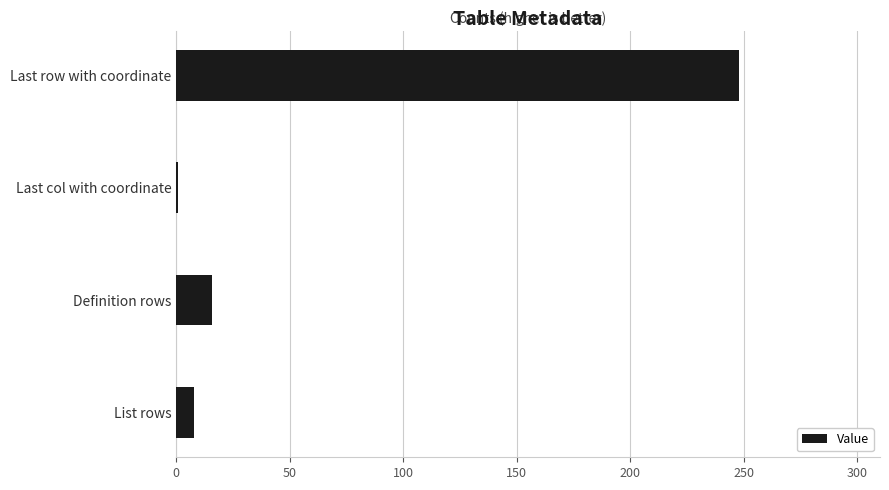

Rank the categories by value from highest to lowest.

Last row with coordinate, Definition rows, List rows, Last col with coordinate